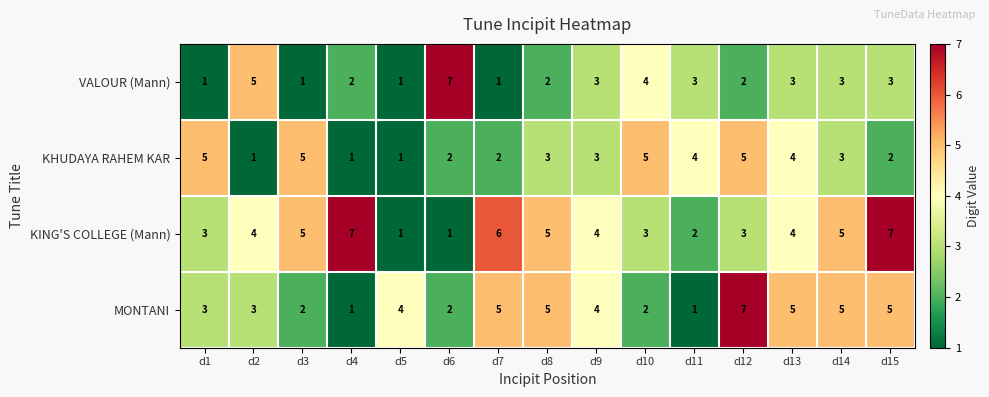

The value of VALOUR (Mann) at d8 is 2. True or false?

True